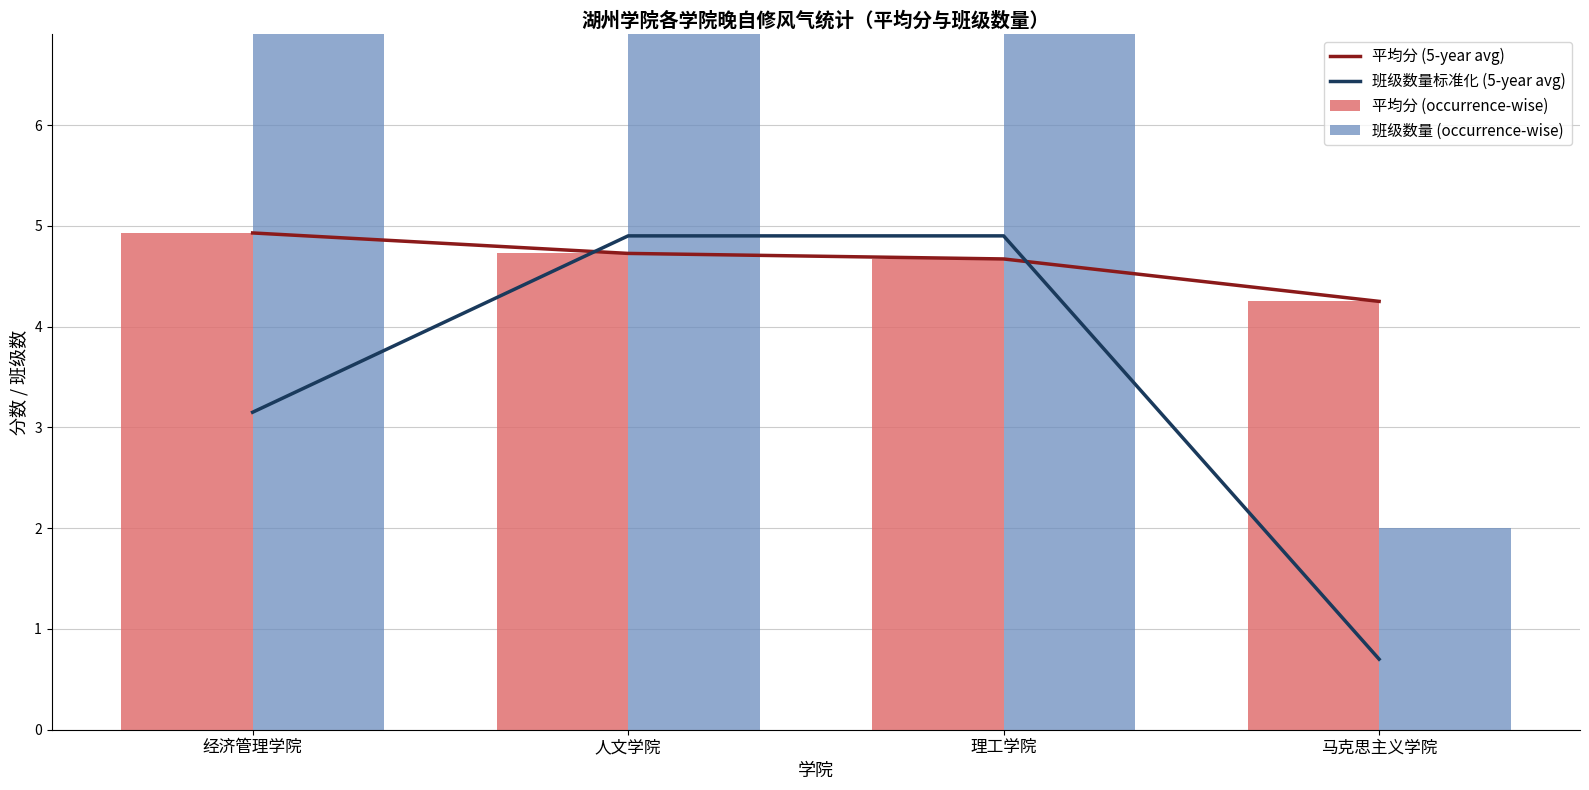

List the labels in order of 平均分 (5-year avg) value, largest first.

经济管理学院, 人文学院, 理工学院, 马克思主义学院